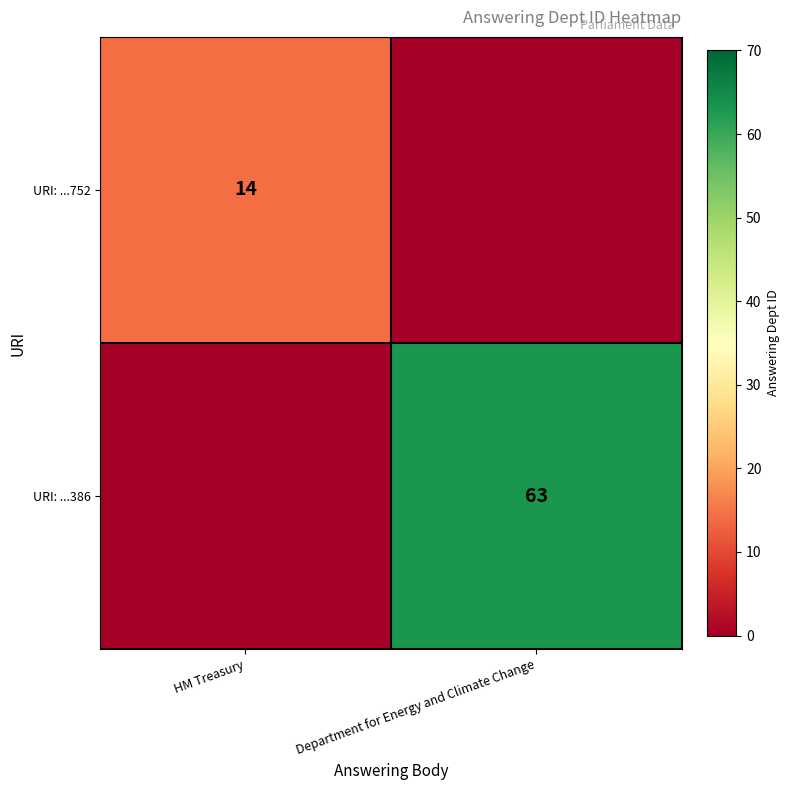

What is the minimum value shown in the chart?

-10